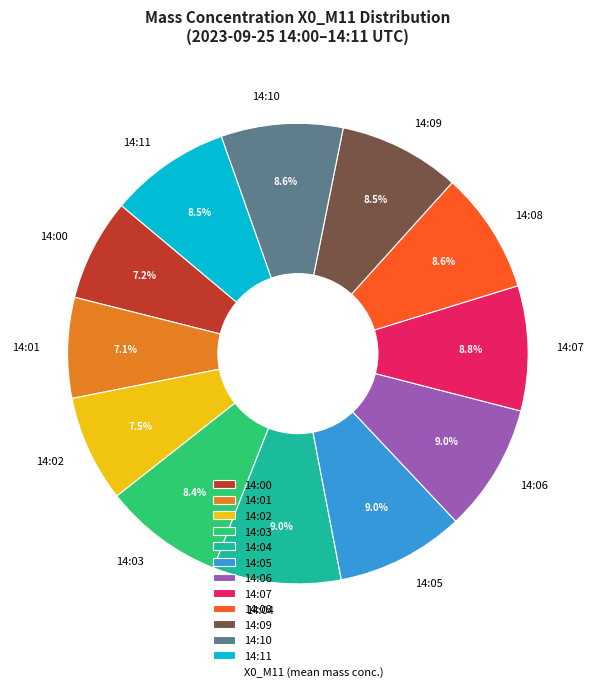

What is the total percentage of 14:02 and 14:06?

16.5%